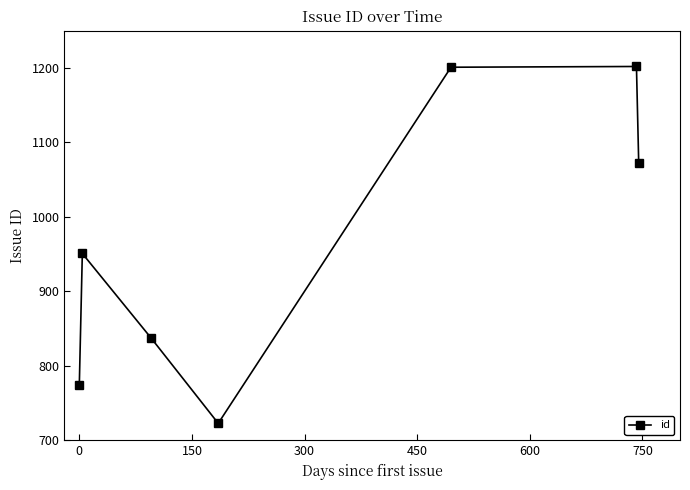

What is the difference between the second highest and minimum values?

478